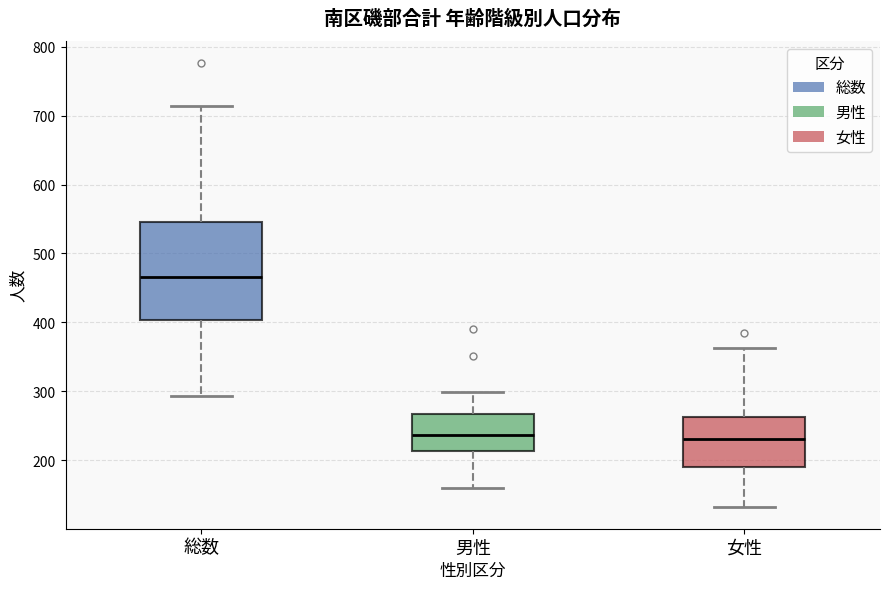

Comparing the boxes themselves (not the whiskers), which one is the tallest?

総数